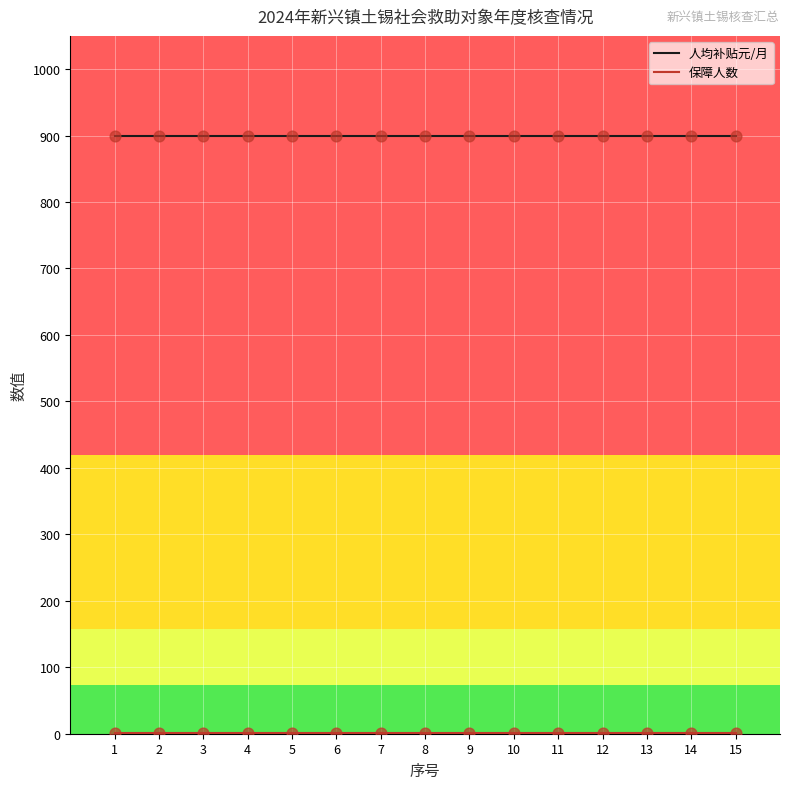

What is the total value across all series at 4?

901